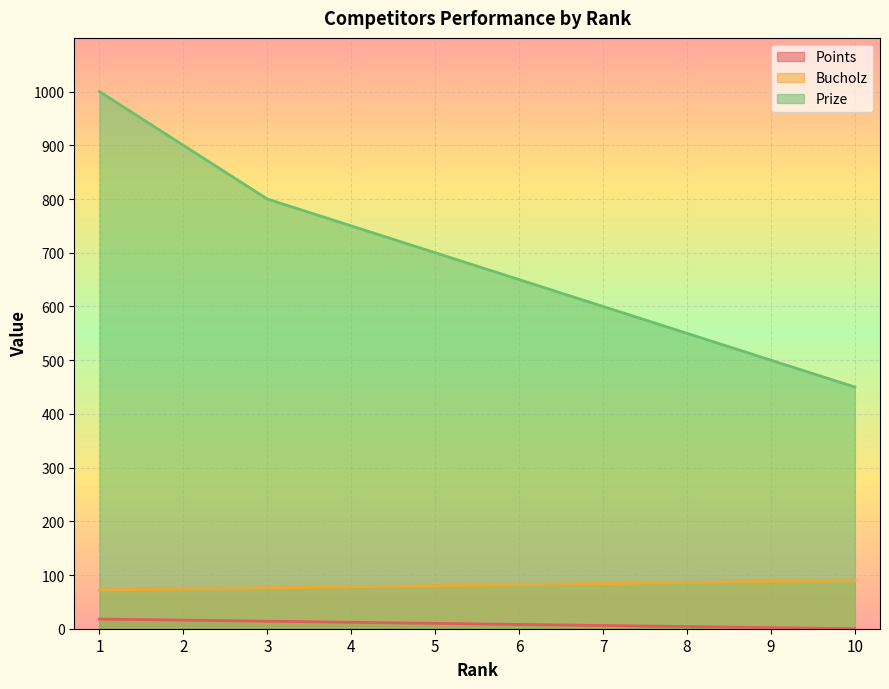

True or false: Prize and Bucholz cross at least once.

False